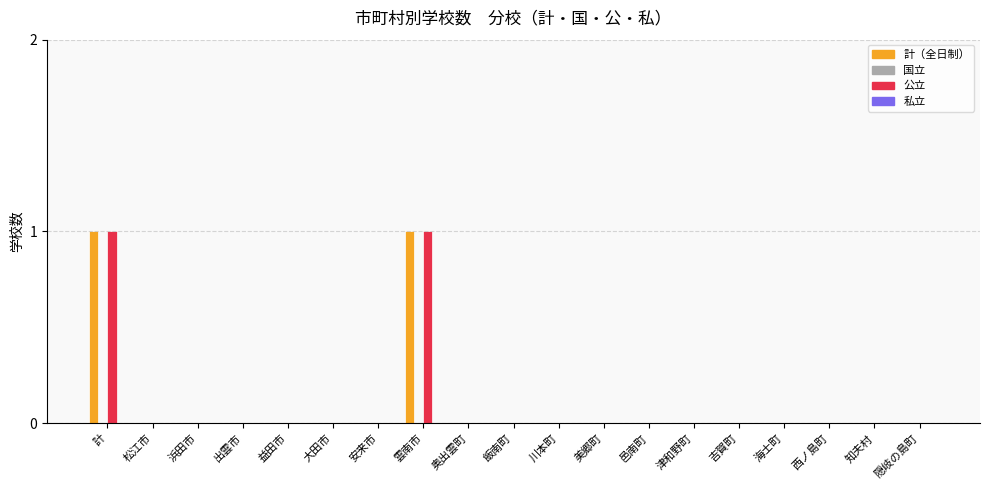

The 公立 series shows 0 at 西ノ島町. True or false?

True